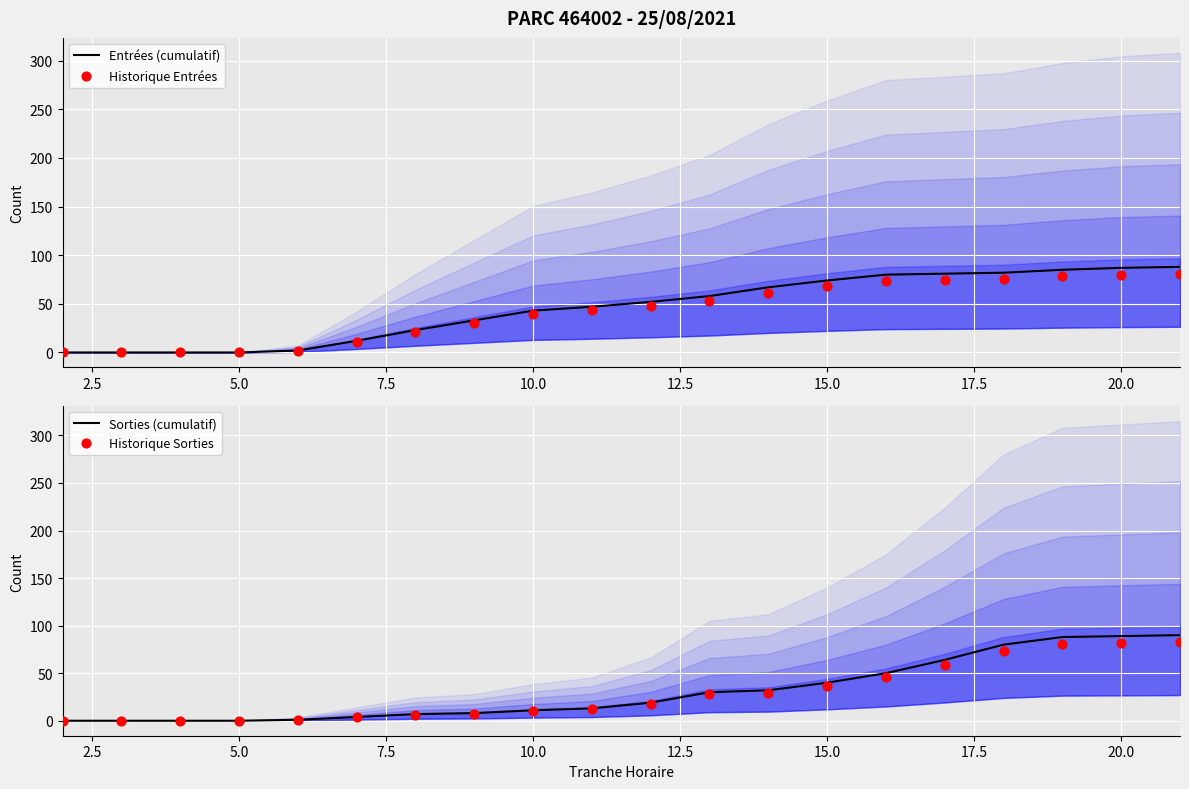

Which series has the largest total across all categories?

Entrées (cumulatif)